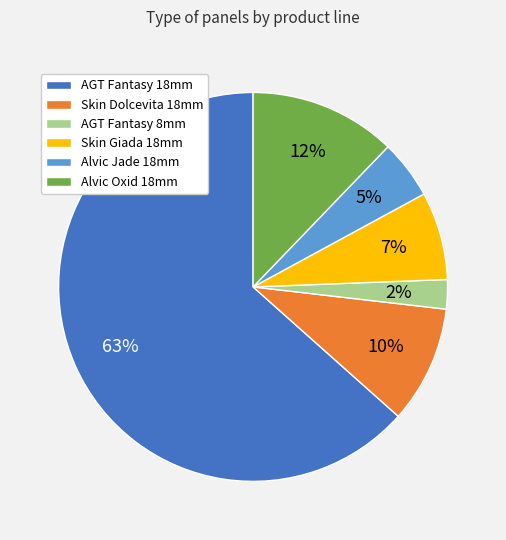

Which category has the smallest portion of the pie?

AGT Fantasy 8mm